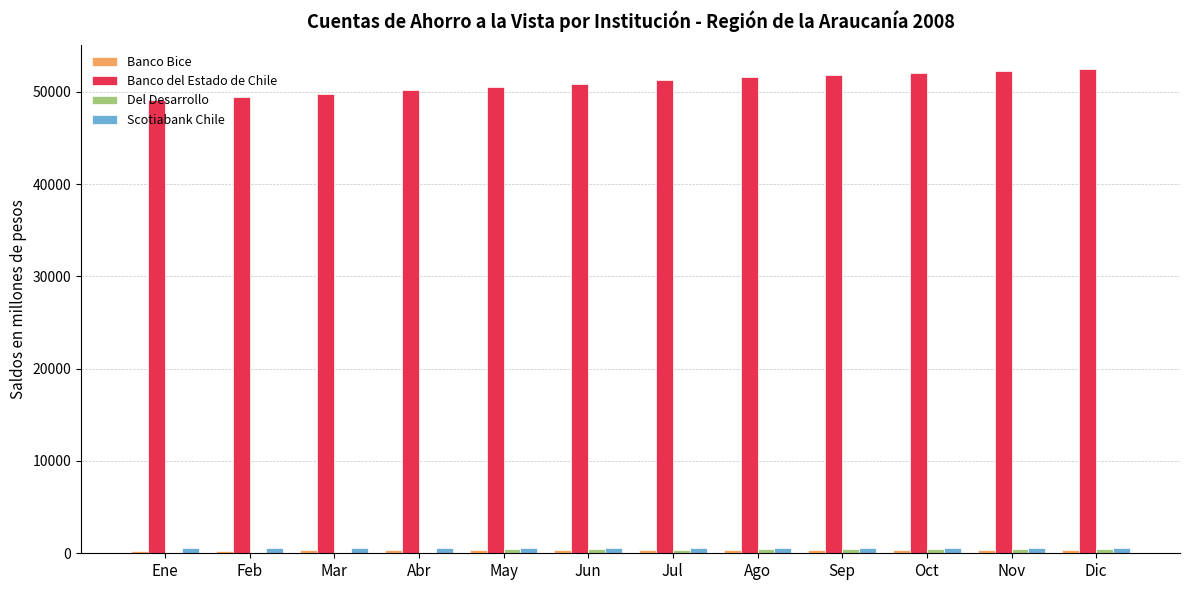

True or false: Banco del Estado de Chile has a value of 49072 at Ene.

True